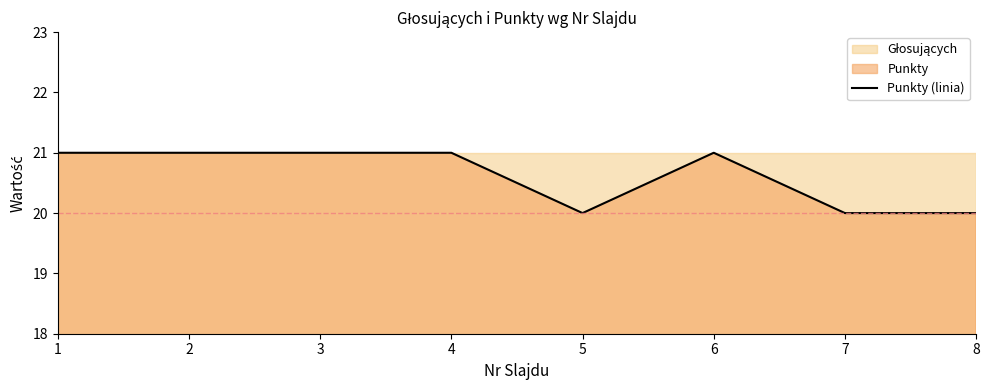

Does the chart have visible grid lines?

No